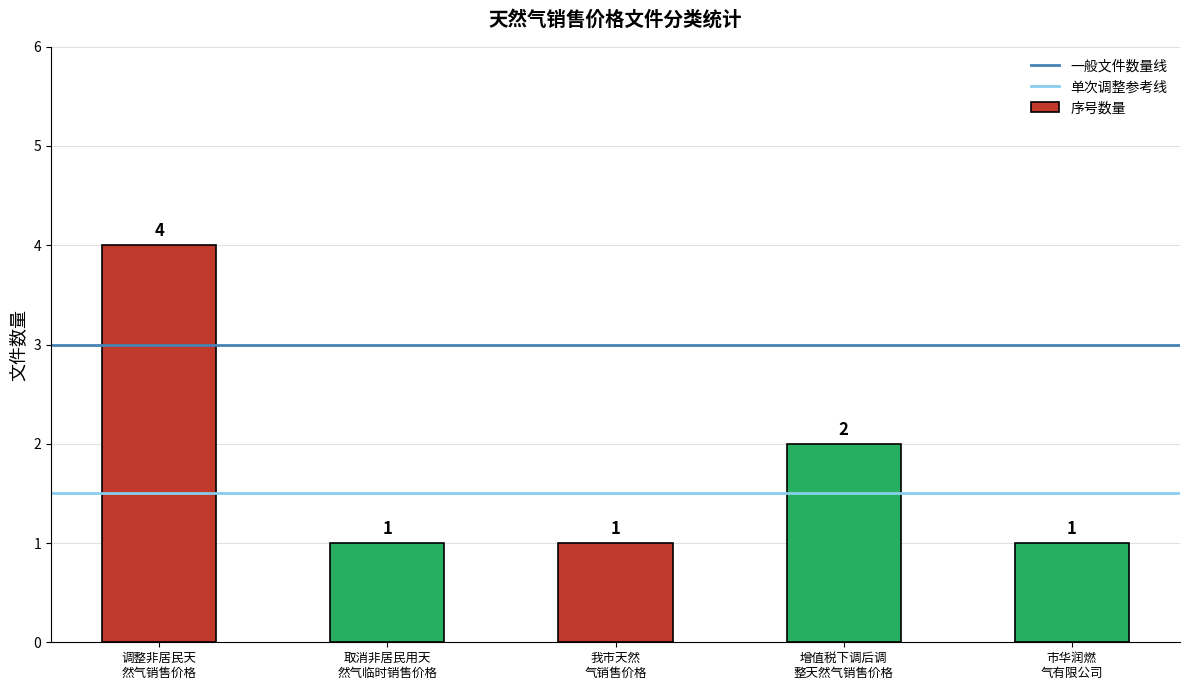

Reading left to right, extract all data points from this chart.

4	1	1	2	1